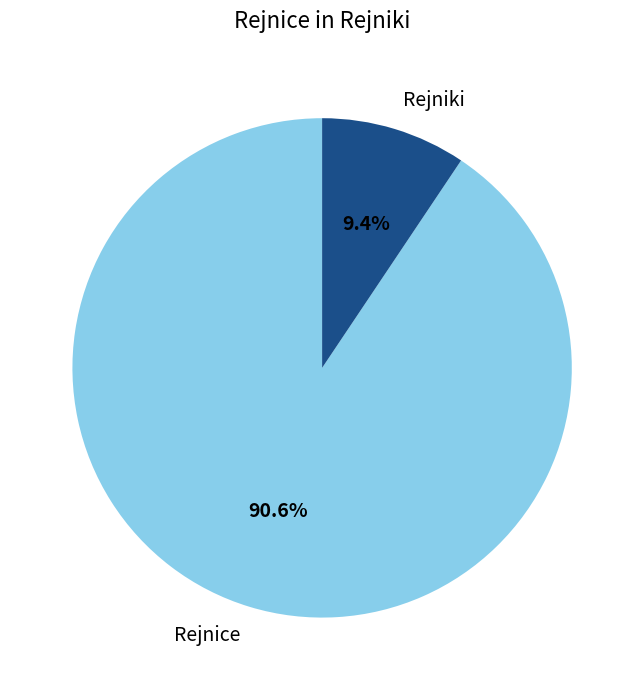

What percentage is the Rejnice slice, to the nearest percent?

91%